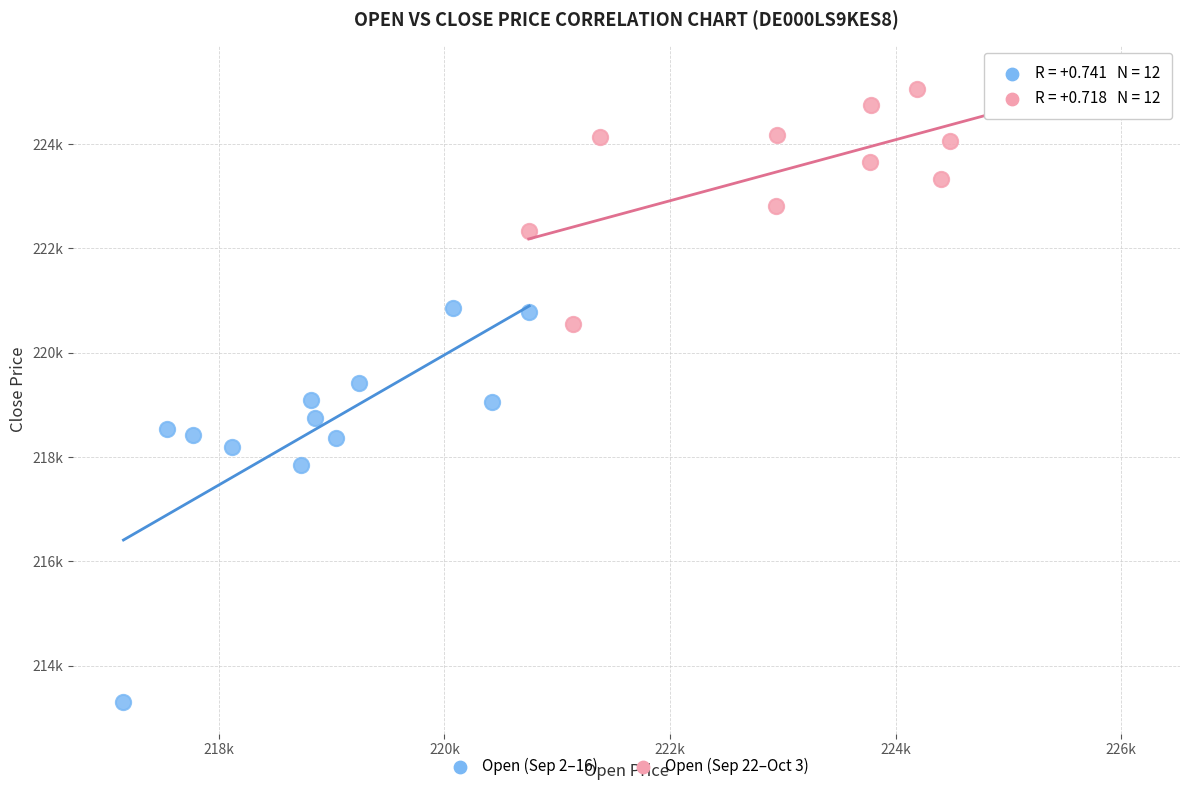

What are all the series names shown in the legend?

Open (Sep 2–16), Open (Sep 22–Oct 3)